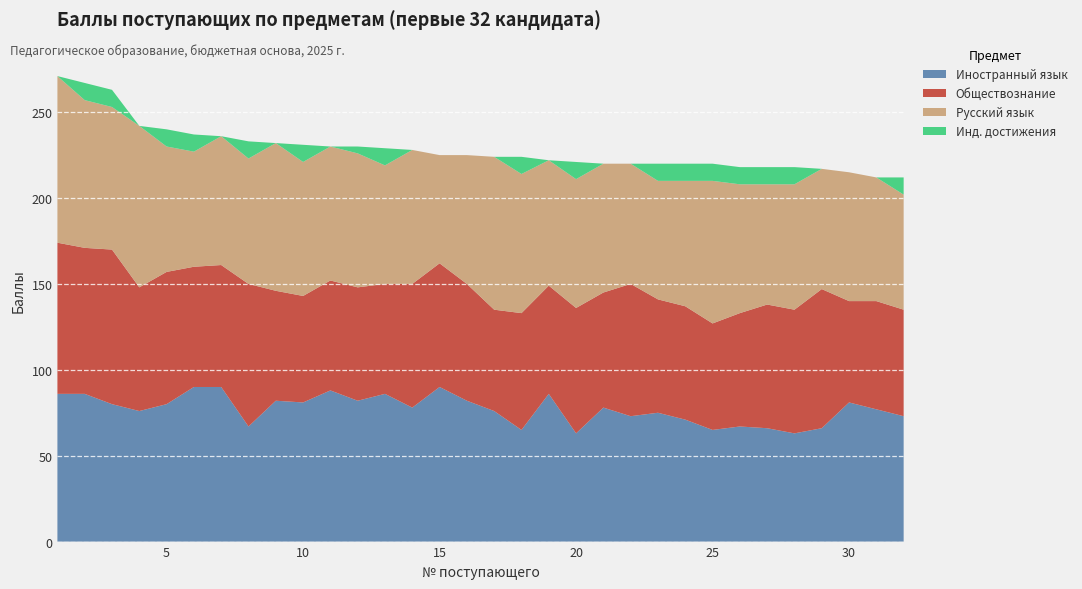

Reading left to right, extract all data points from this chart.

Иностранный язык: 86	86	80	76	80	90	90	67	82	81	88	82	86	78	90	82	76	65	86	63	78	73	75	71	65	67	66	63	66	81	77	73
Обществознание: 88	85	90	72	77	70	71	83	64	62	64	66	64	72	72	68	59	68	63	73	67	77	66	66	62	66	72	72	81	59	63	62
Русский язык: 97	86	83	94	73	67	75	73	86	78	78	78	69	78	63	75	89	81	73	75	75	70	69	73	83	75	70	73	70	75	72	67
Инд. достижения: 0	10	10	0	10	10	0	10	0	10	0	4	10	0	0	0	0	10	0	10	0	0	10	10	10	10	10	10	0	0	0	10